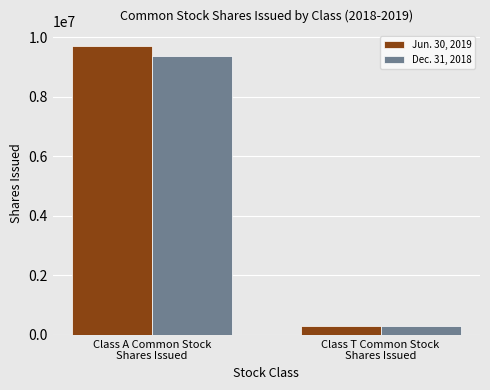

What is the sum of the Dec. 31, 2018 values at Class T Common Stock
Shares Issued and Class A Common Stock
Shares Issued?

9681871